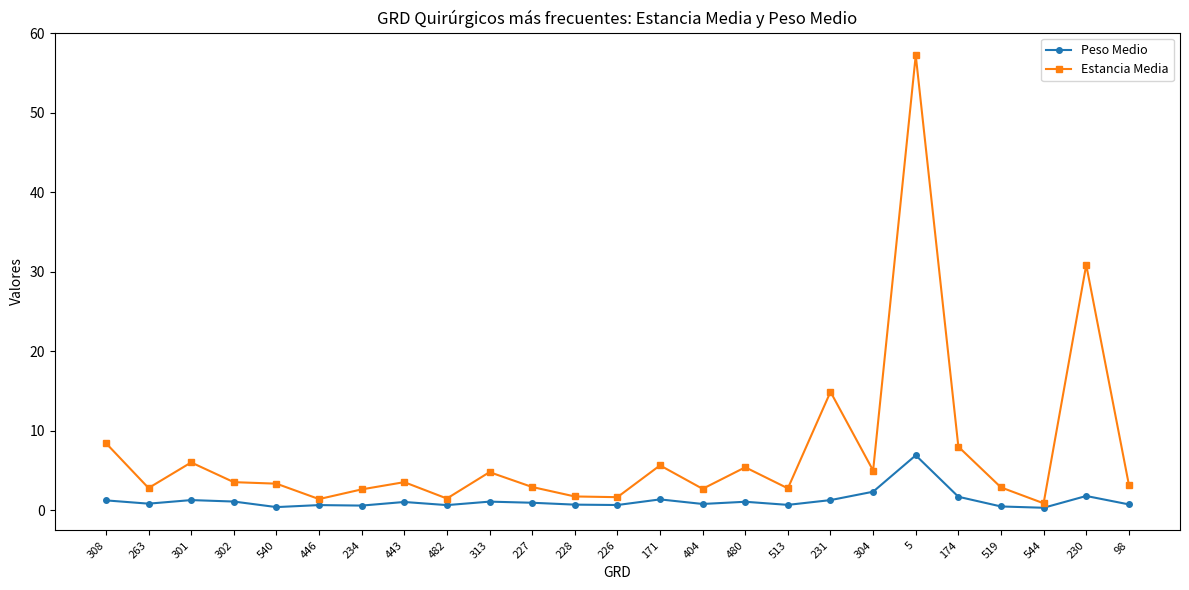

List the series in order of their peak value, lowest first.

Peso Medio, Estancia Media